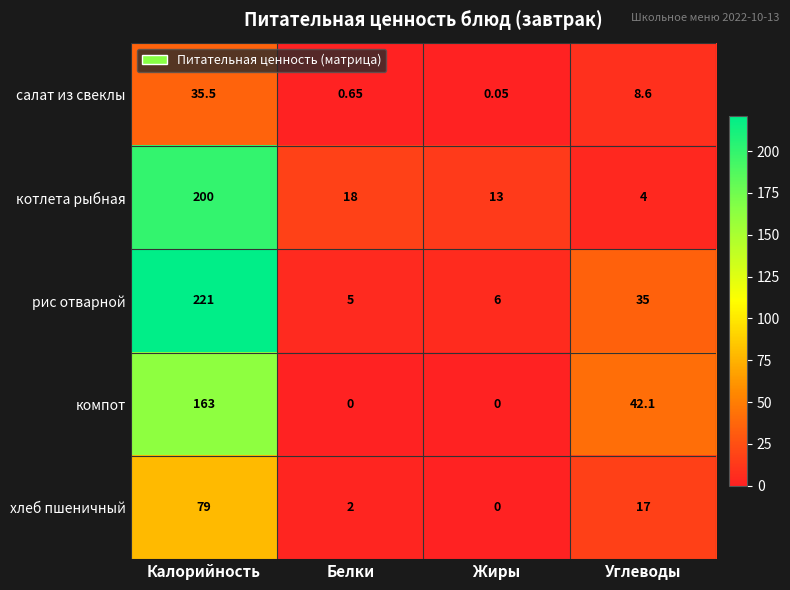

Which category has the lowest value in the хлеб пшеничный series?

Жиры